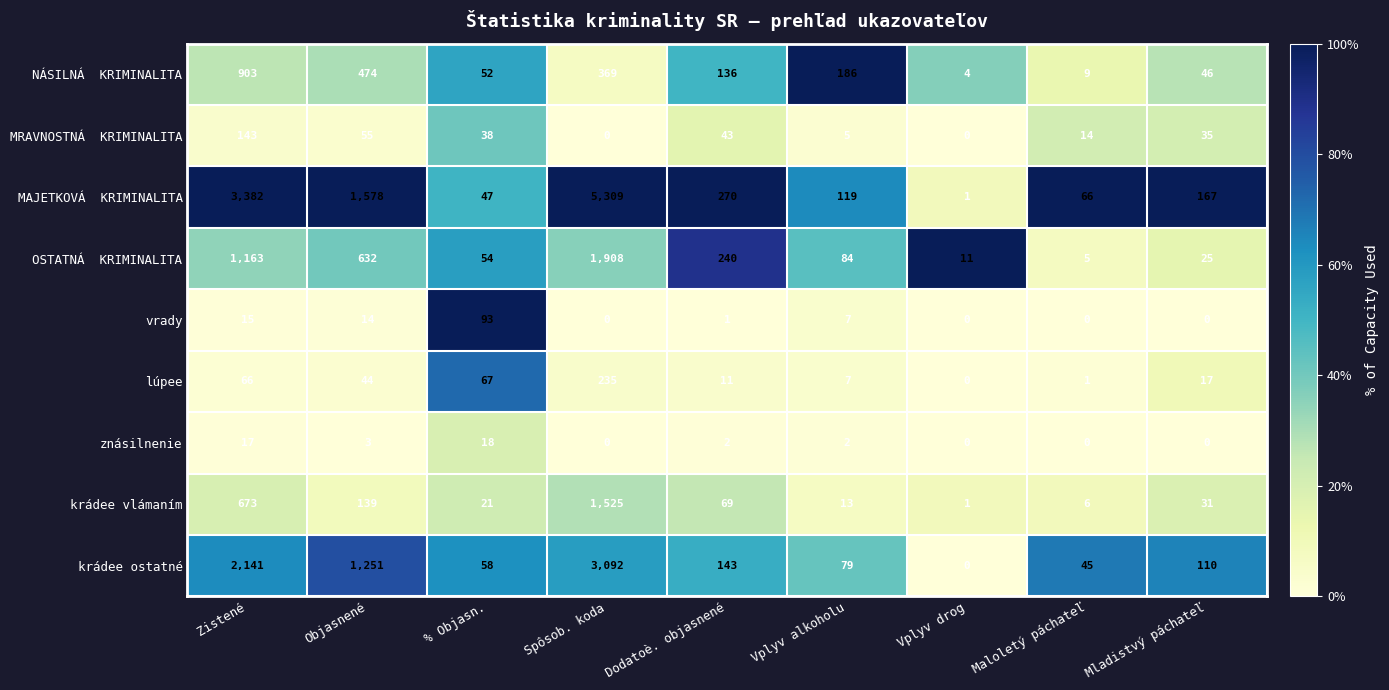

Count the number of data series in this chart.

9